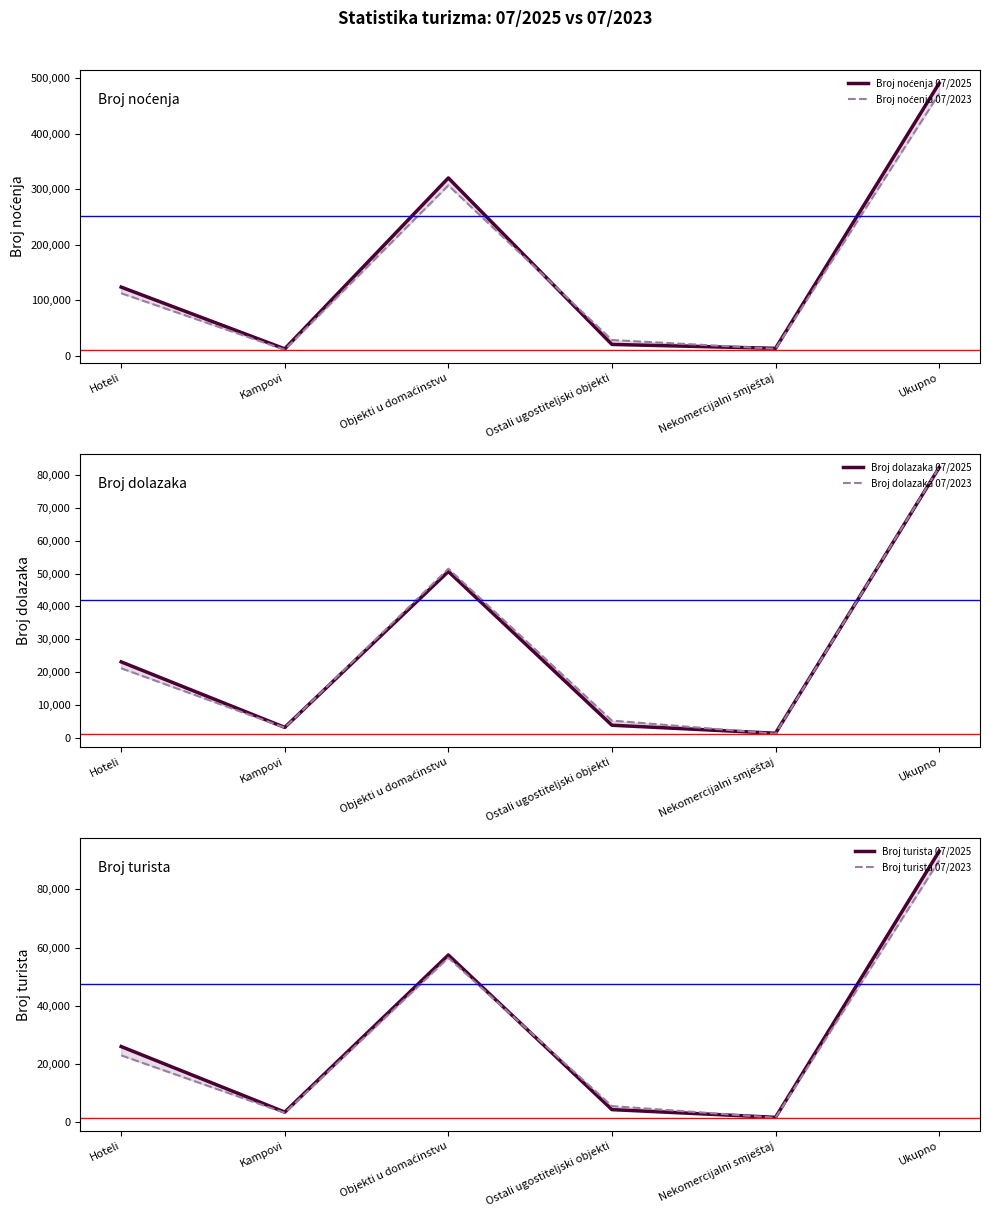

Does the chart display data point markers on the line(s)?

No